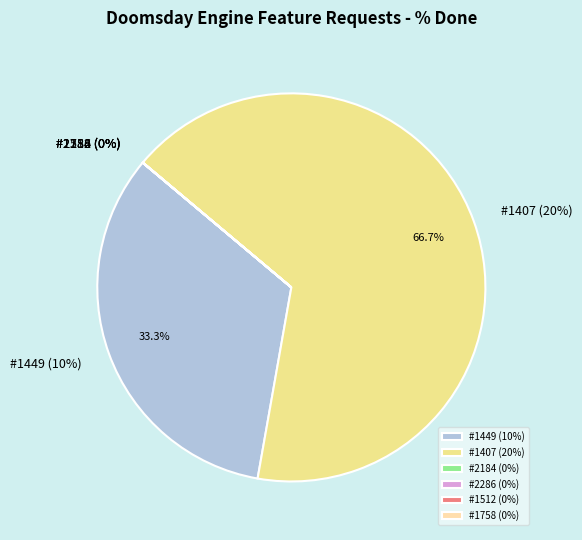

To the nearest percent, what is the average slice percentage?

17%